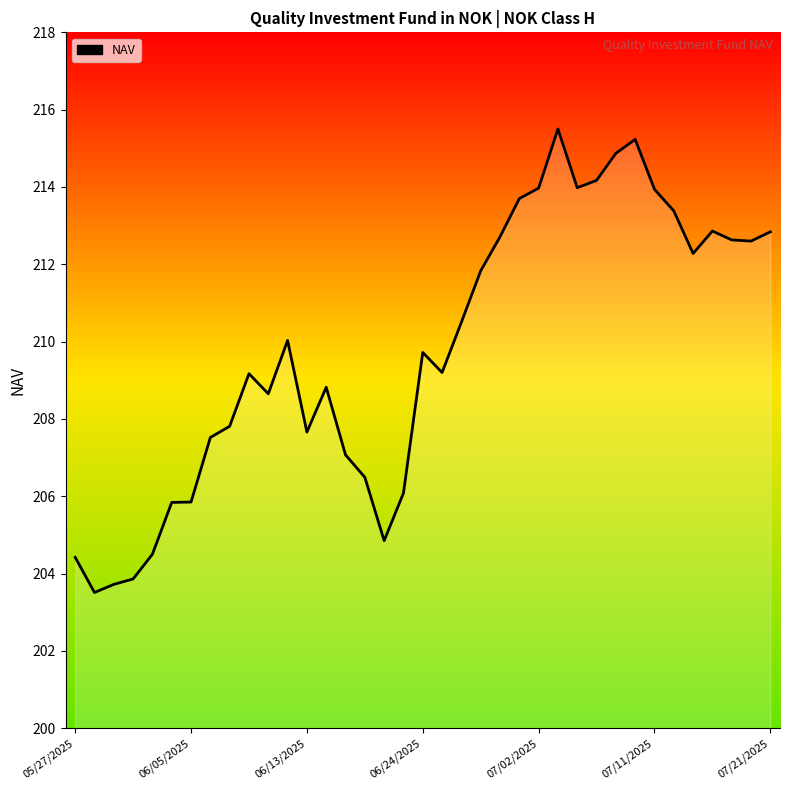

What is the difference between the maximum and minimum values?

12.0